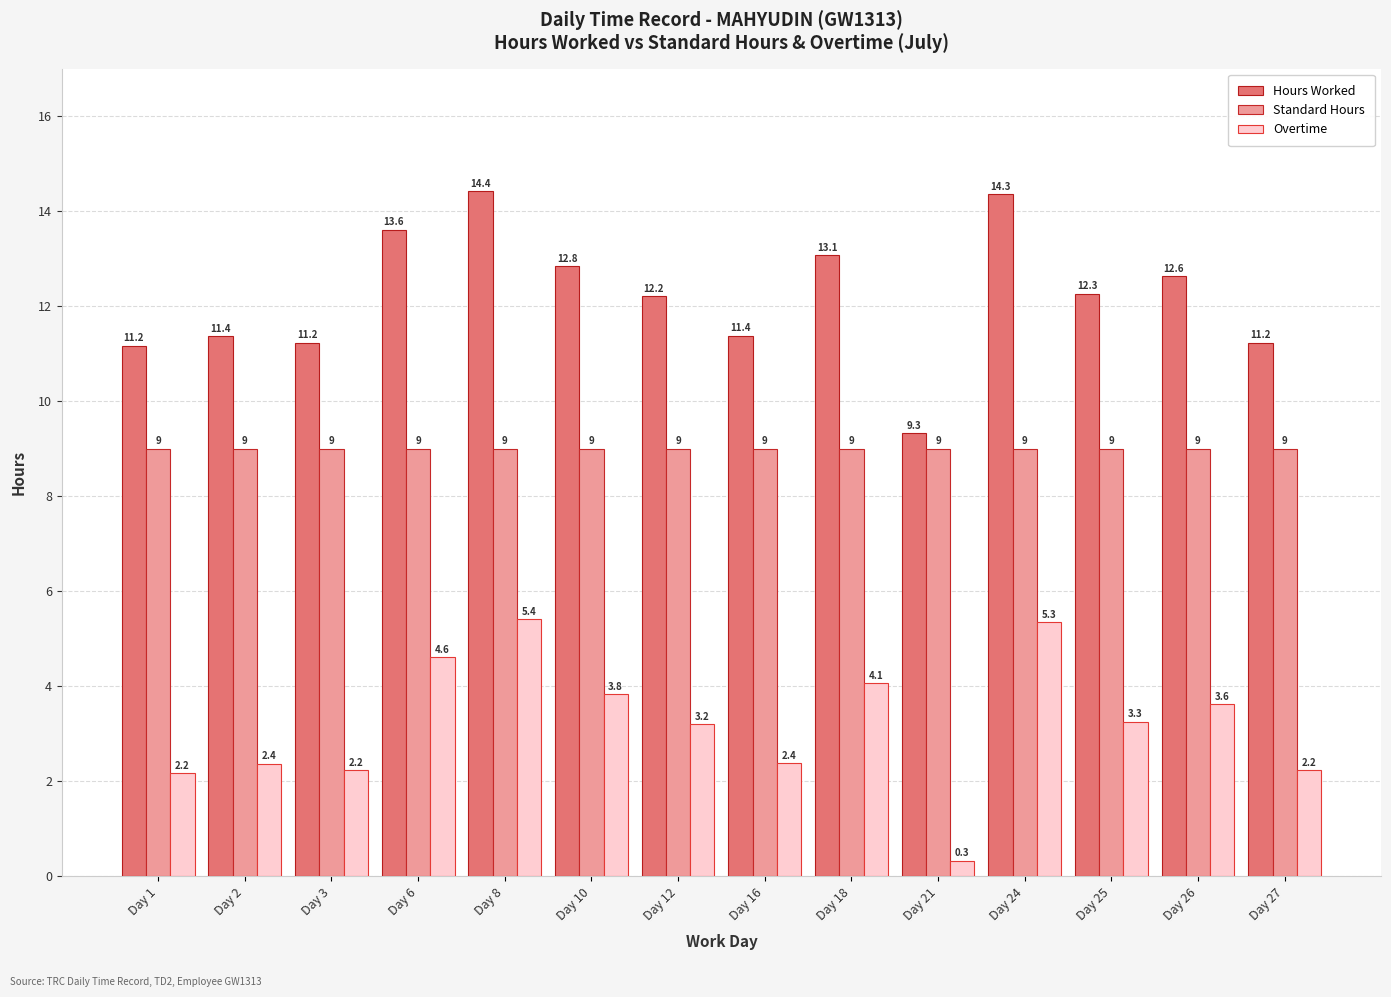

Count the number of categories in the chart.

14